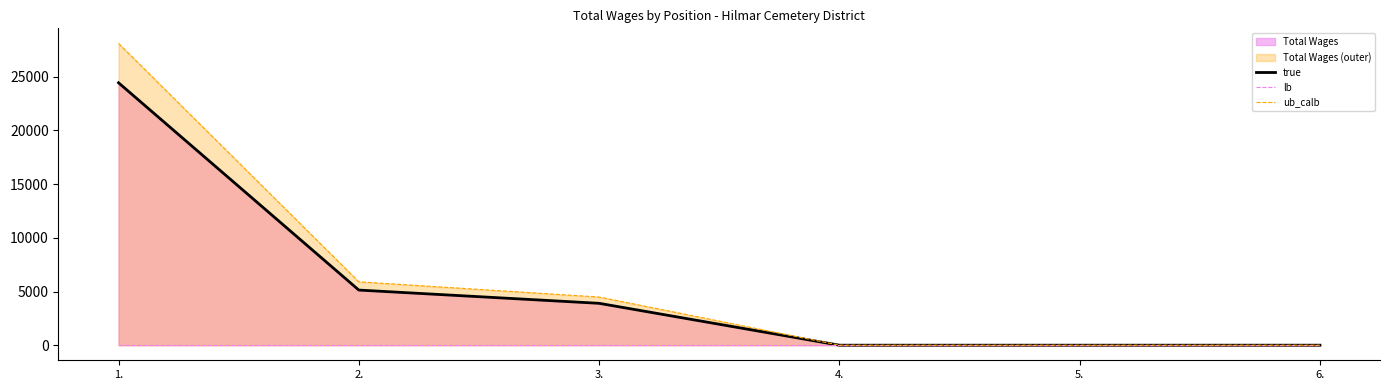

At which label is true closest to 12219?

2.